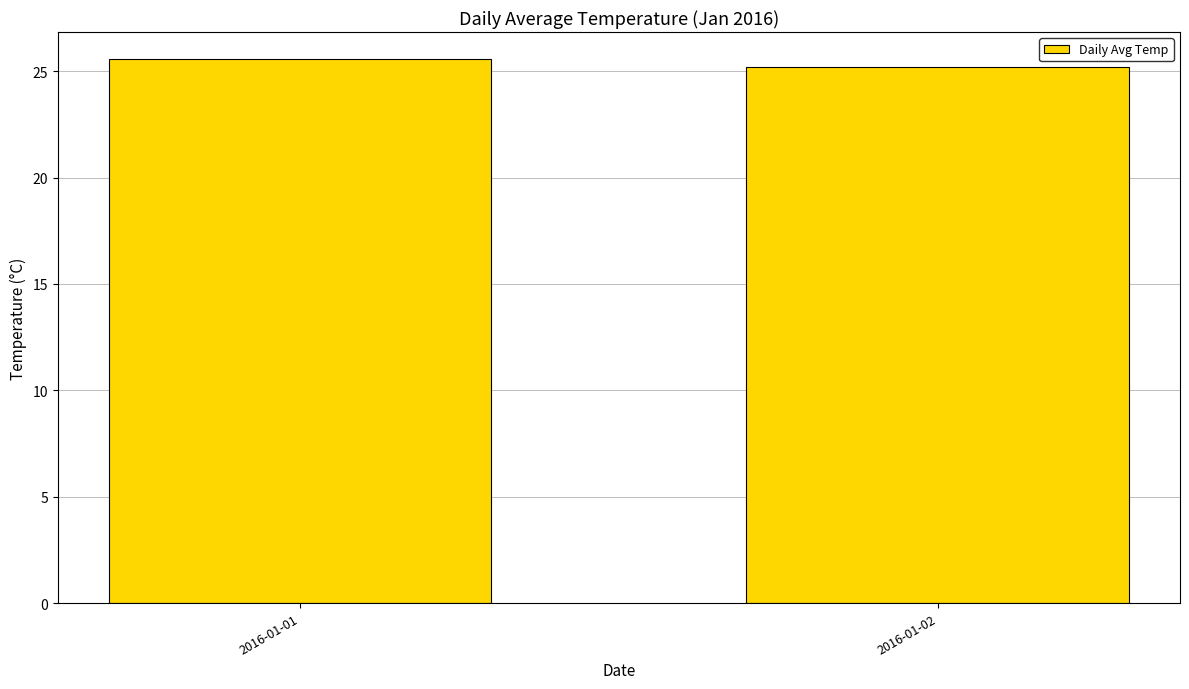

Reading left to right, what are all the values shown in this chart?

2016-01-01=25.6	2016-01-02=25.2